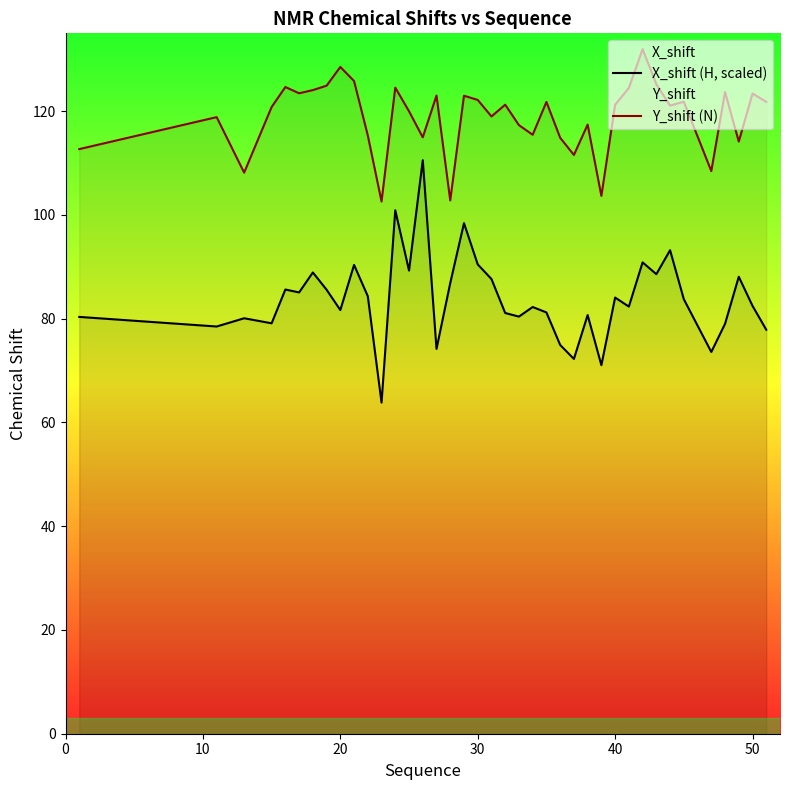

What is the value of the X_shift (H, scaled) point at the 16th from the left?

74.2